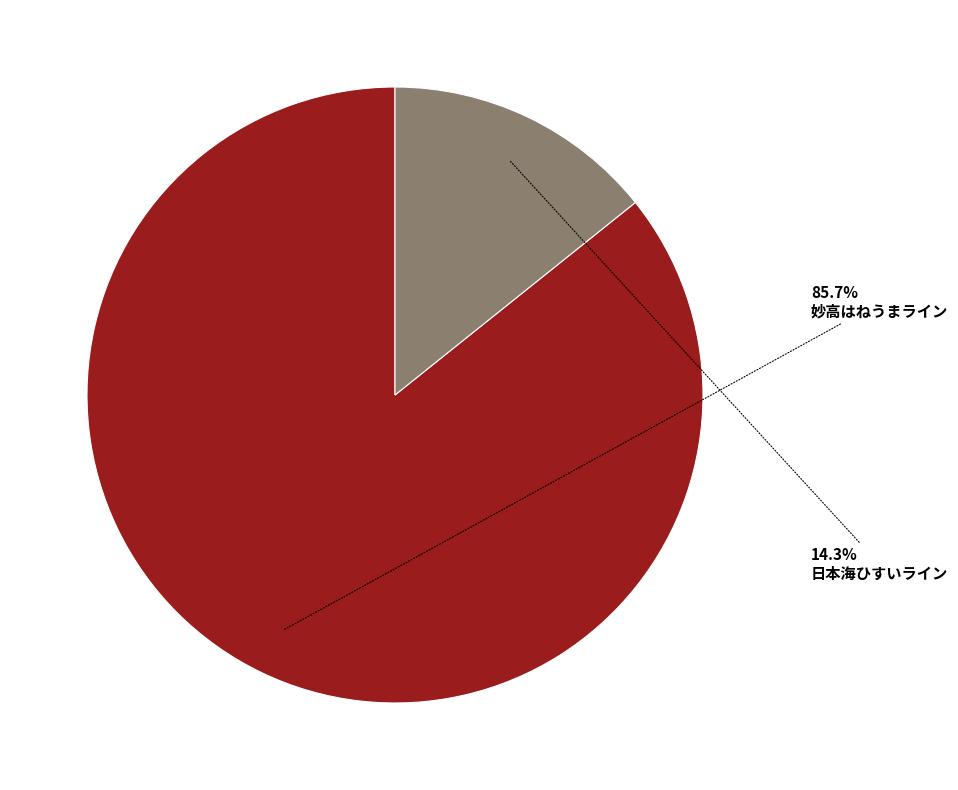

Is there a majority slice in this chart?

Yes